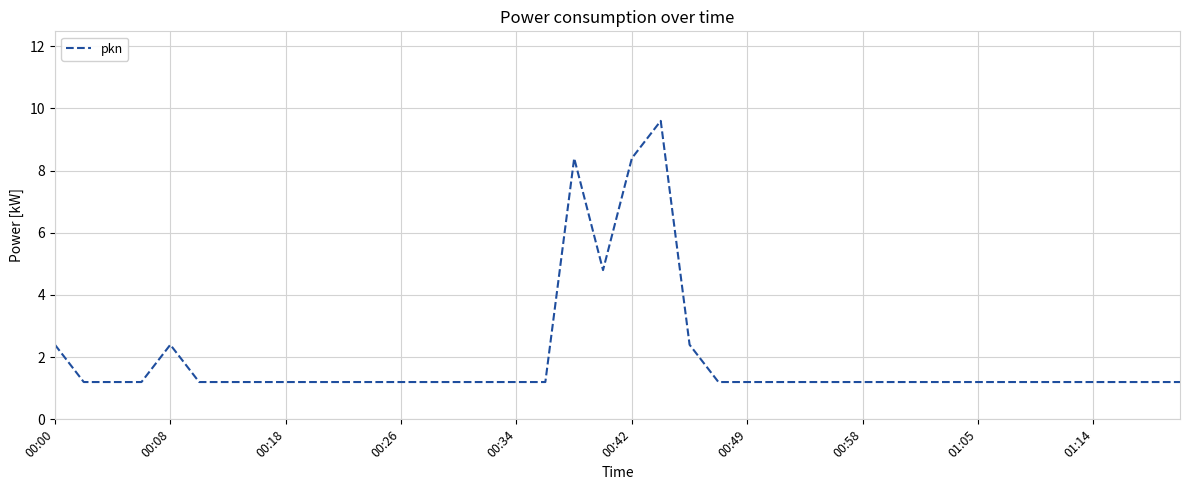

What is the maximum value shown in the chart?

9.6